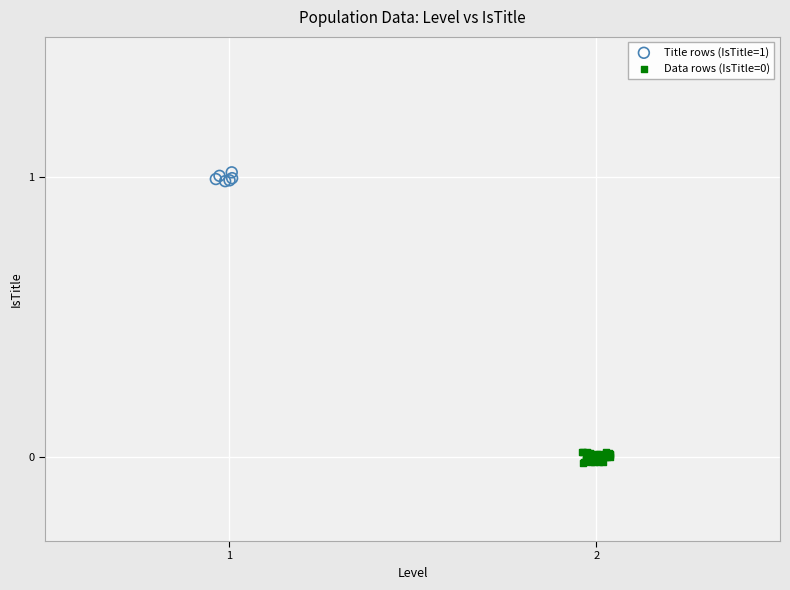

Which series reaches the maximum Y coordinate?

Title rows (IsTitle=1)